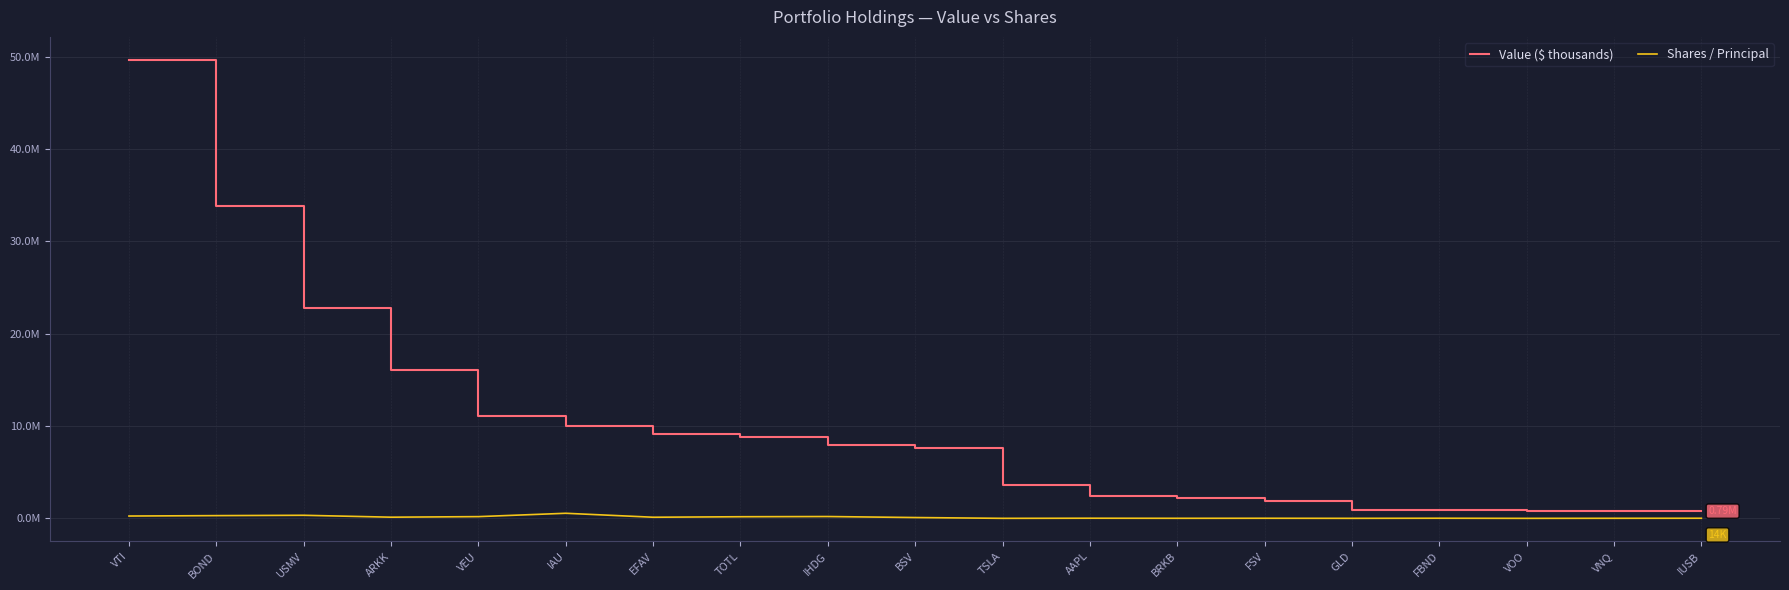

True or false: Shares / Principal and Value ($ thousands) intersect in this chart.

False